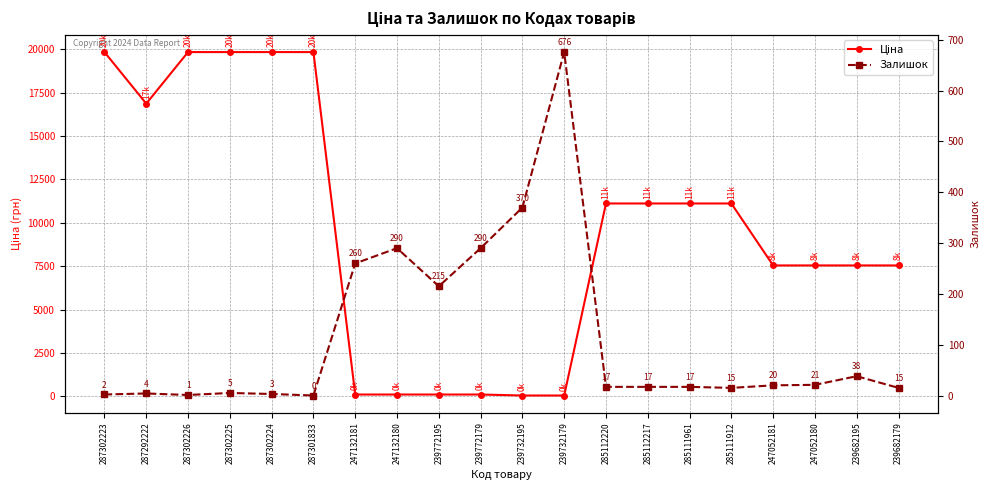

In Залишок, how many points are higher than both neighbors (excluding endpoints)?

5